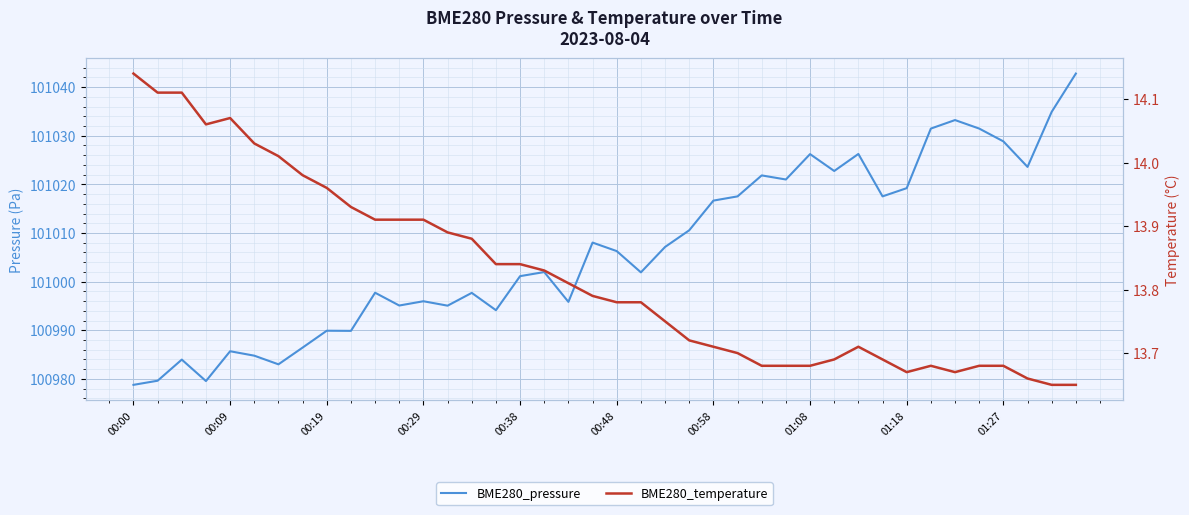

List the series in order of their peak value, highest first.

BME280_pressure, BME280_temperature